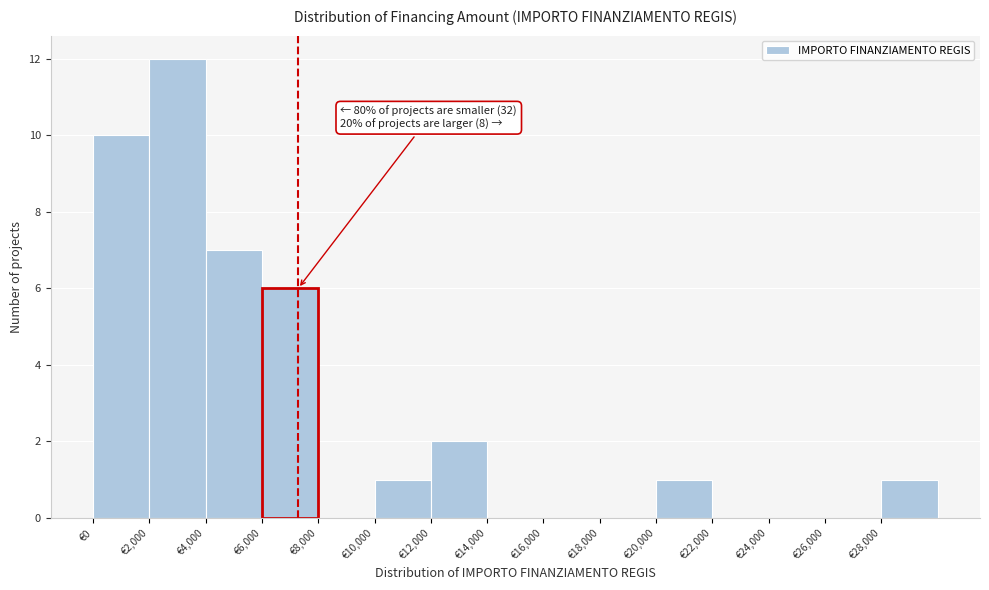

Over which range of the x-axis is the bar tallest?

2000 to 4000